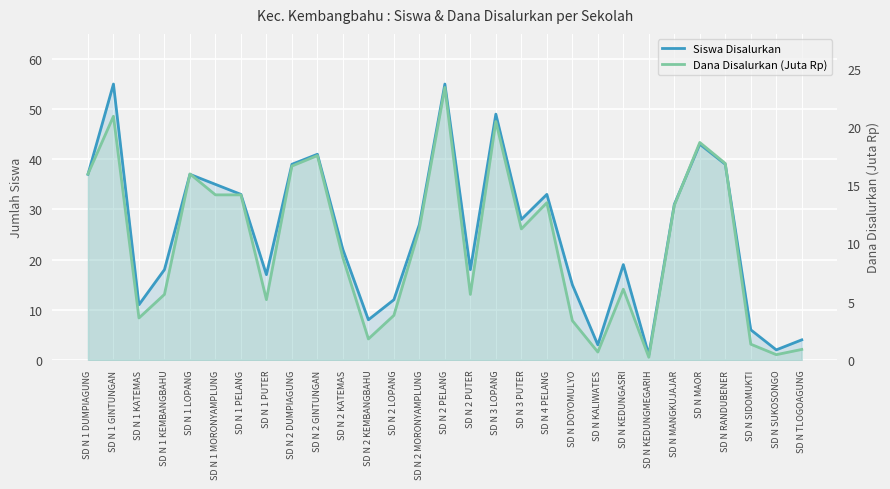

What value does the Siswa Disalurkan series have at SD N MANGKUJAJAR?

31.0